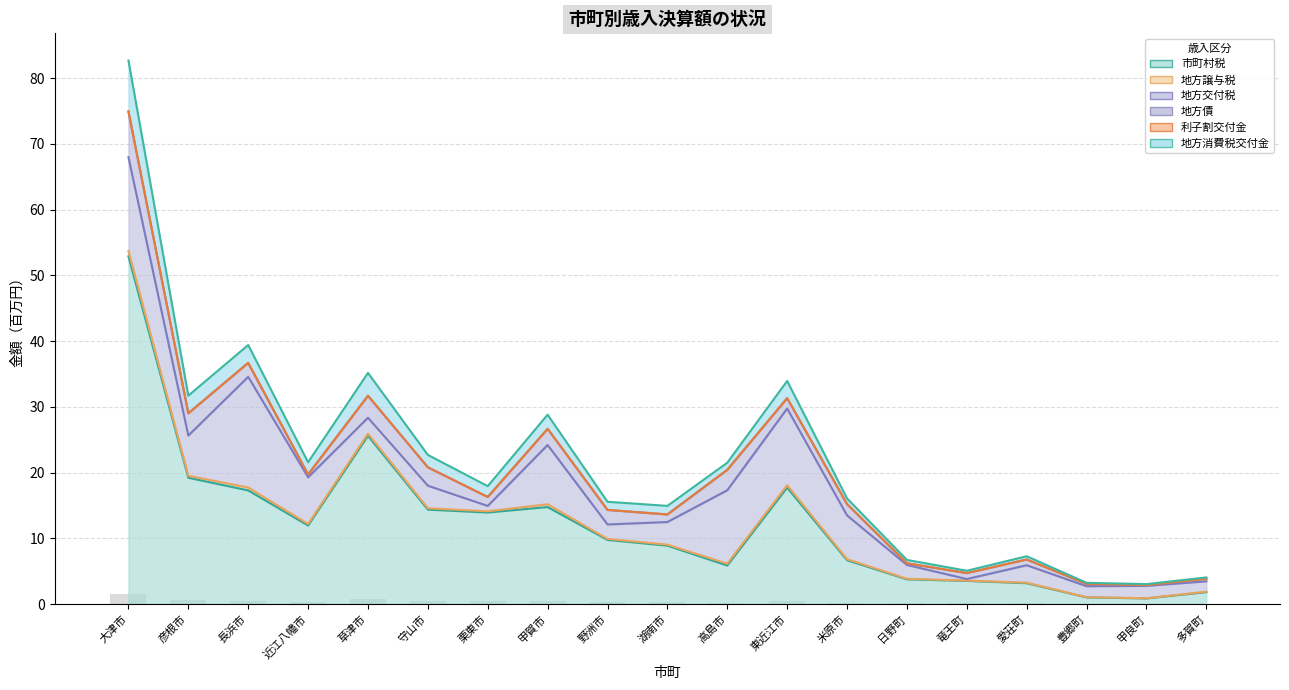

Which series changed the most between 草津市 and 甲賀市?

市町村税